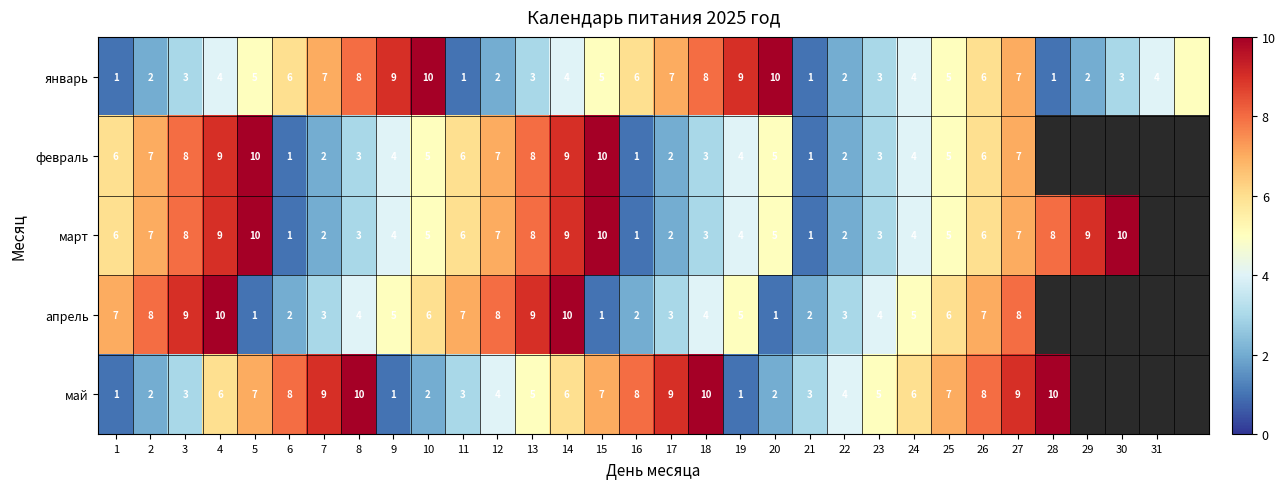

Is the value of март at 1 greater than the value of апрель at 23?

Yes